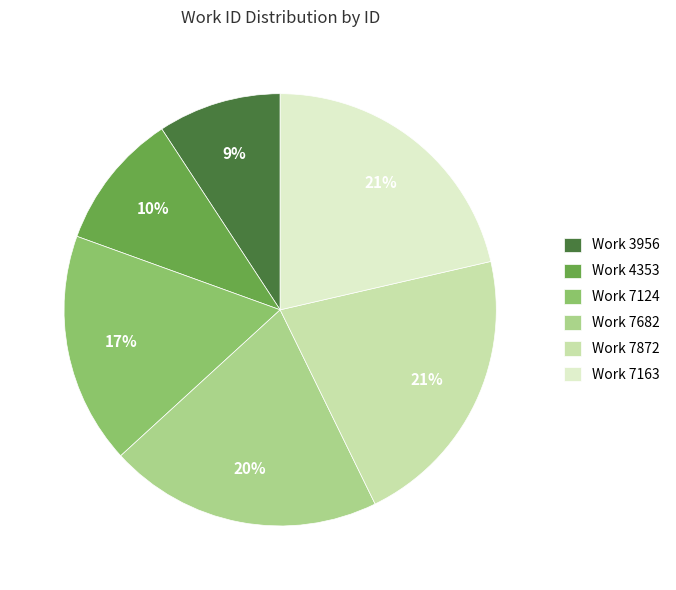

Which slice is the smallest?

Work 3956